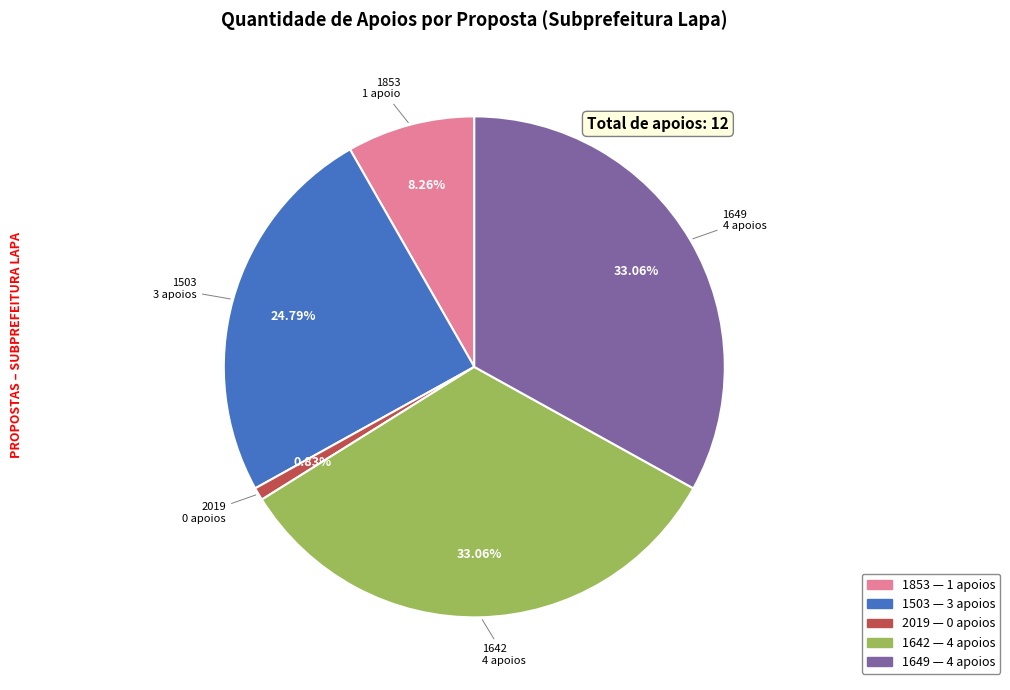

Count the number of slices in the pie.

5